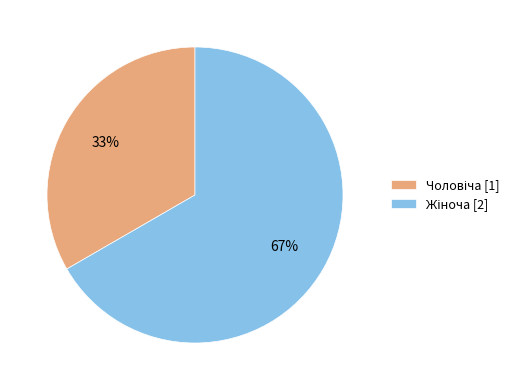

Is there any slice that represents more than half of the pie?

Yes